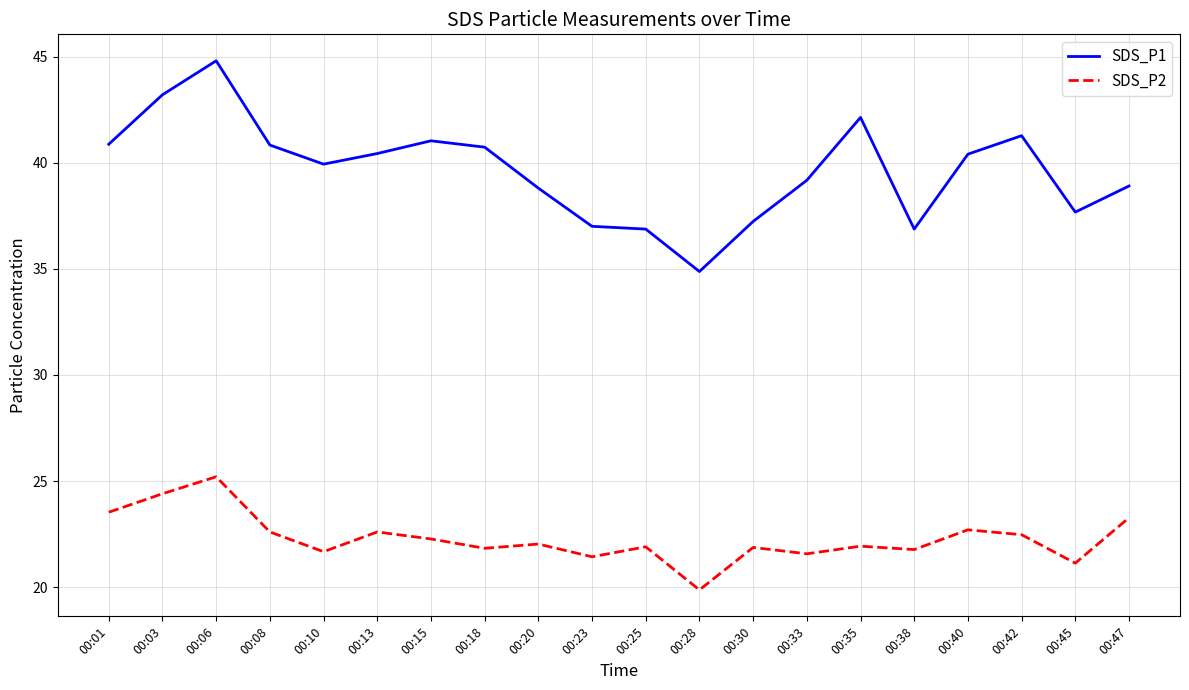

Which series has the largest total across all categories?

SDS_P1